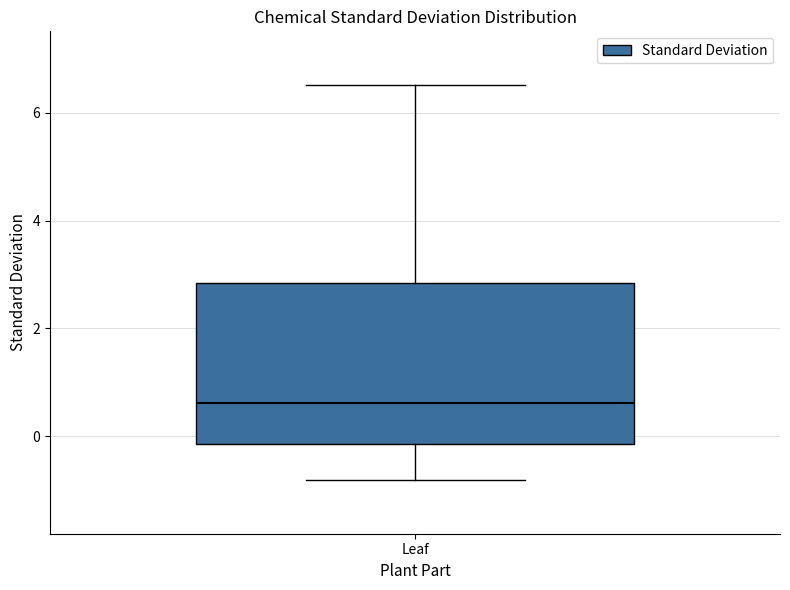

Read this box plot against the y-axis: the position of the median line, the range covered by the box, and the ends of both whiskers. The values are not printed on the chart, so give them approximately, as read against the axis.

median 0.6, box -0.2 to 2.8, whiskers -0.8 to 6.6